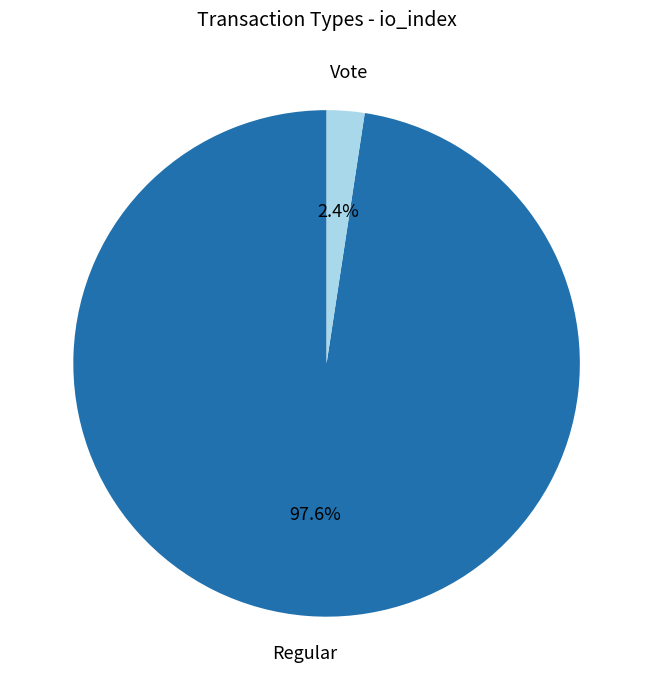

Does any single category account for the majority?

Yes